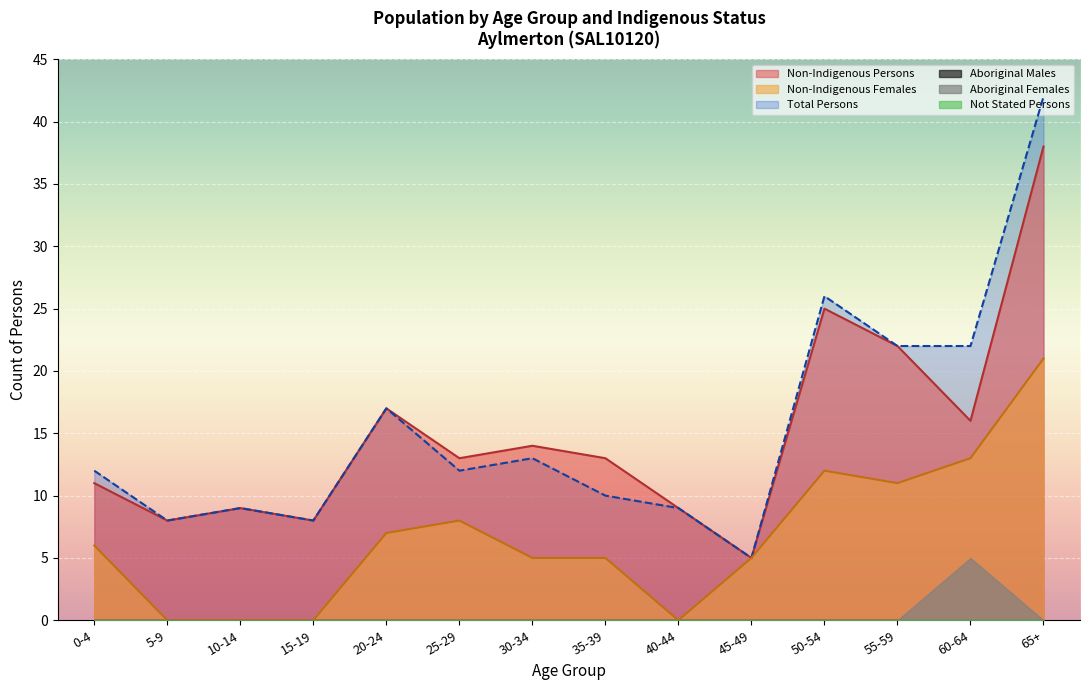

How many lines are shown in the chart?

6